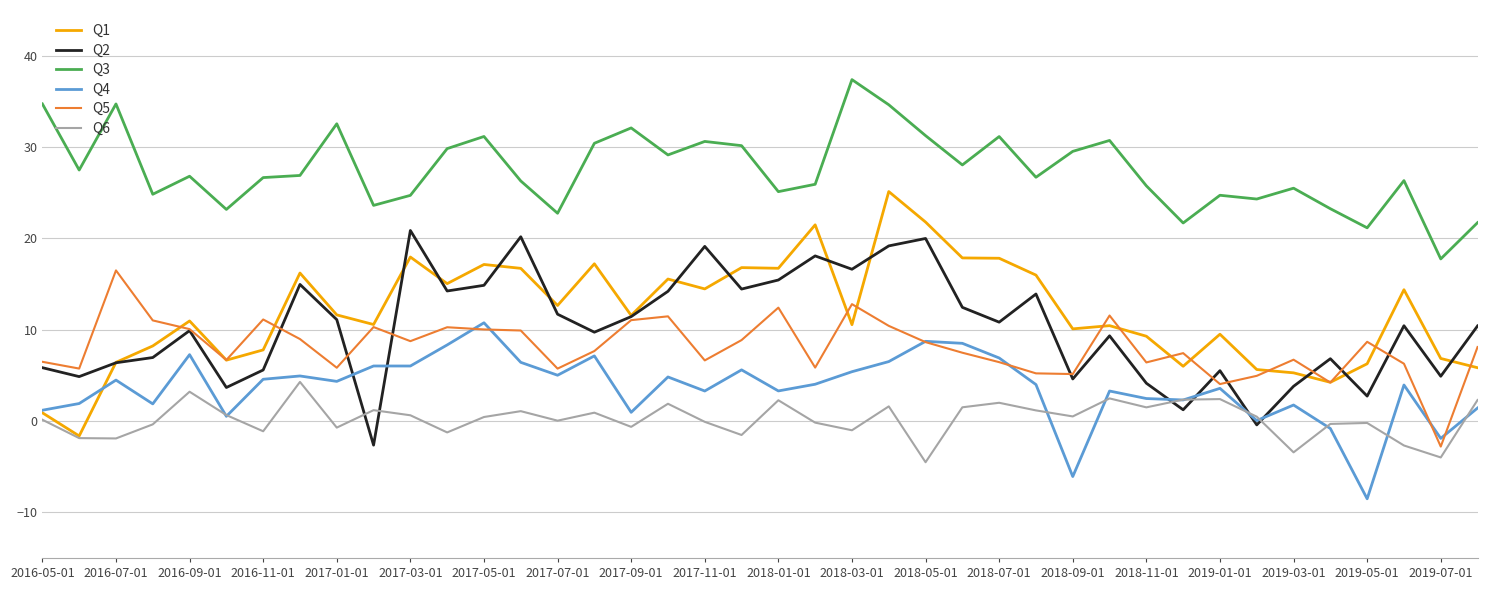

Which series has the largest range (max minus min)?

Q1